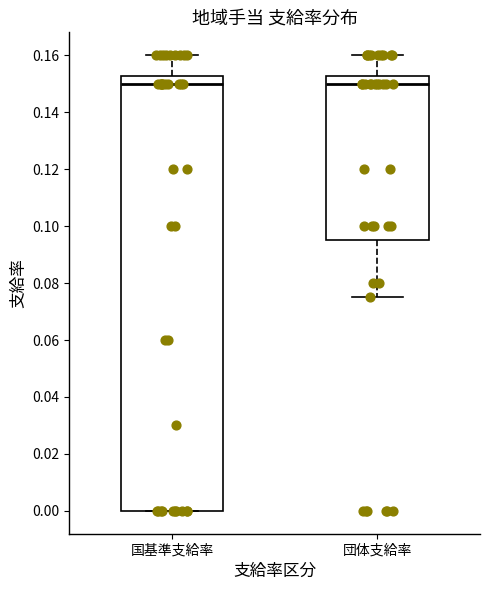

Reading left to right, transcribe this box plot: for each box, give where its median line is, the range the box spans, and where its two whiskers end, as read against the y-axis. The values are not printed on the chart, so give them approximately, as read against the axis.

国基準支給率: median 0.150, box 0.000 to 0.152, whiskers 0.000 to 0.160
団体支給率: median 0.150, box 0.096 to 0.152, whiskers 0.076 to 0.160